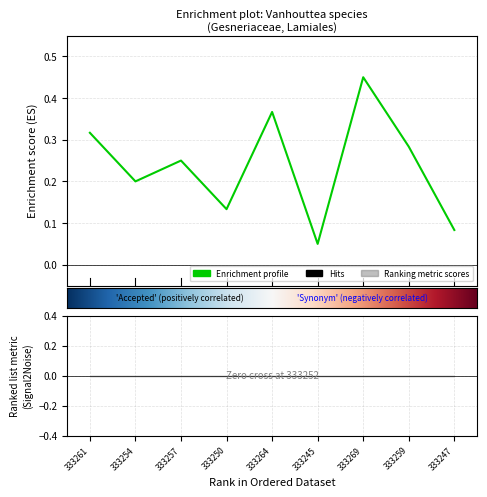

What is the average value?

0.2